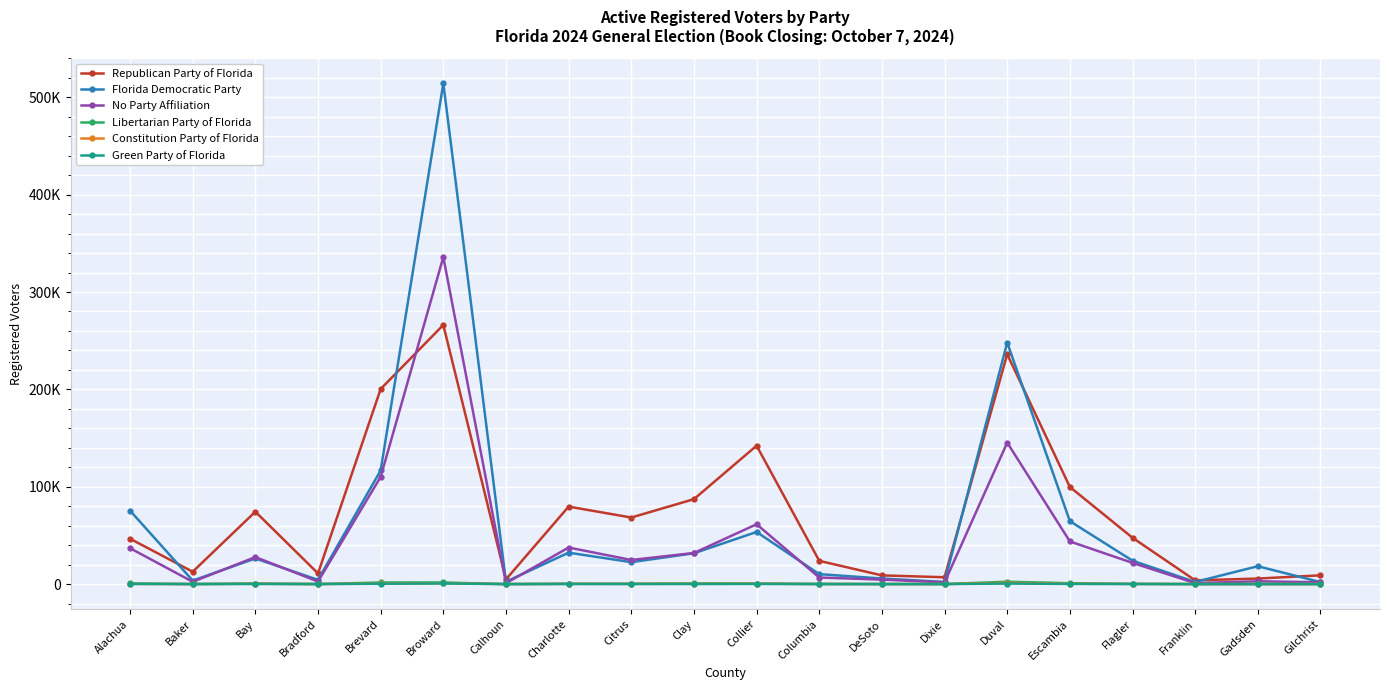

The value of Florida Democratic Party at DeSoto is 5710. True or false?

True